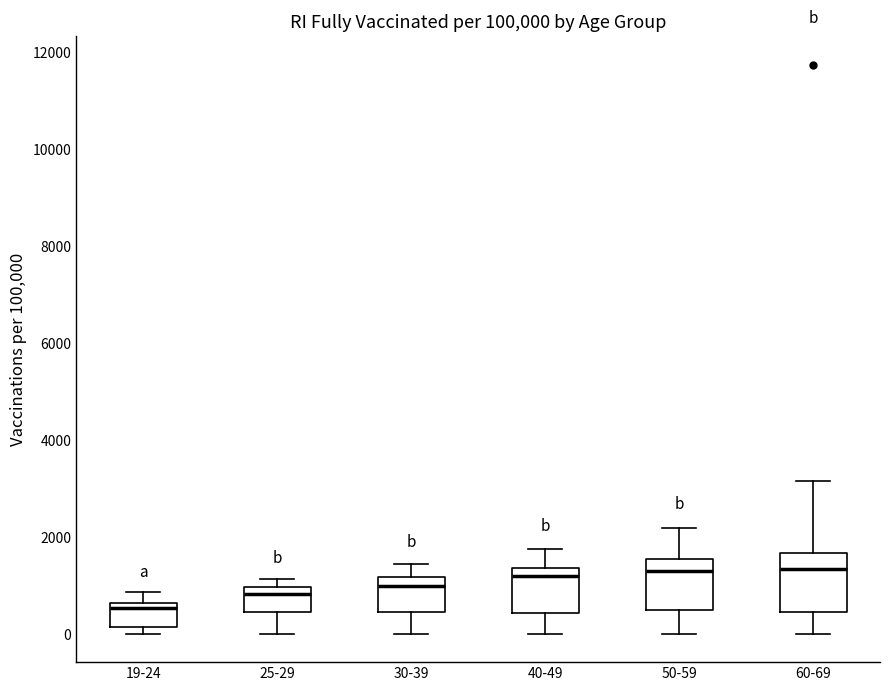

Reading left to right, transcribe this box plot: for each box, give where its median line is, the range the box spans, and where its two whiskers end, as read against the y-axis. The values are not printed on the chart, so give them approximately, as read against the axis.

19-24: median 600 (just below the box's upper edge), box 200 to 600, whiskers 0 to 800
25-29: median 800, box 400 to 1000, whiskers 0 to 1200
30-39: median 1000, box 400 to 1200, whiskers 0 to 1400
40-49: median 1200, box 400 to 1400, whiskers 0 to 1800
50-59: median 1200, box 400 to 1600, whiskers 0 to 2200
60-69: median 1400, box 400 to 1600, whiskers 0 to 3200